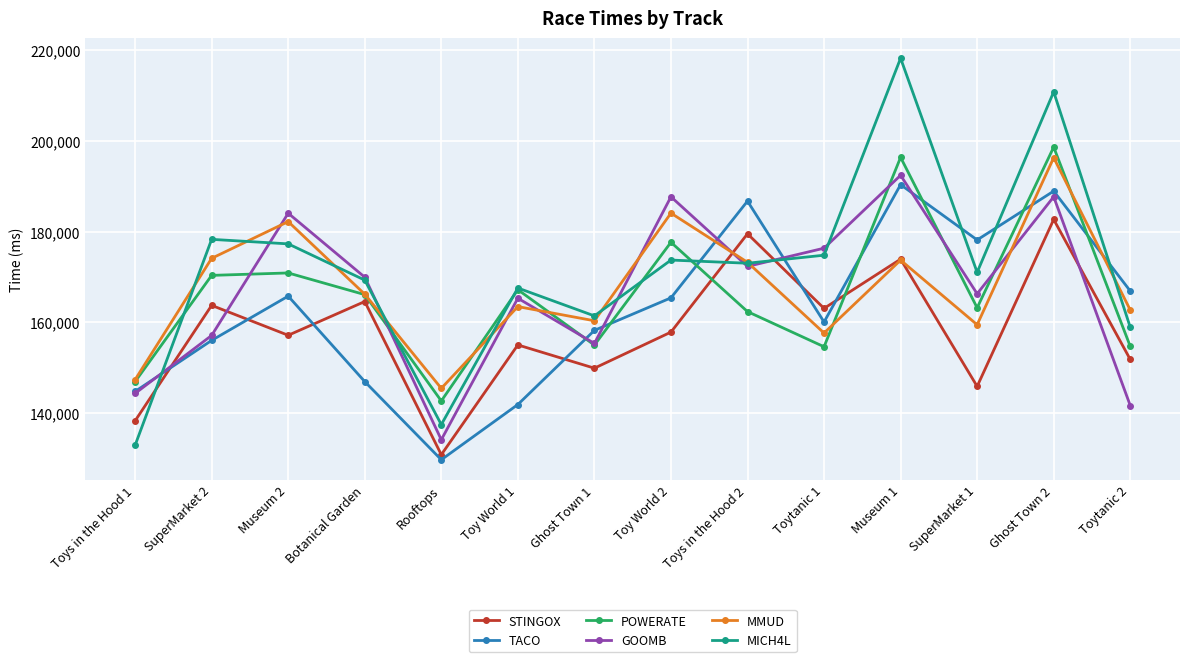

Which series ends up on top after the final intersection of MICH4L and STINGOX?

MICH4L